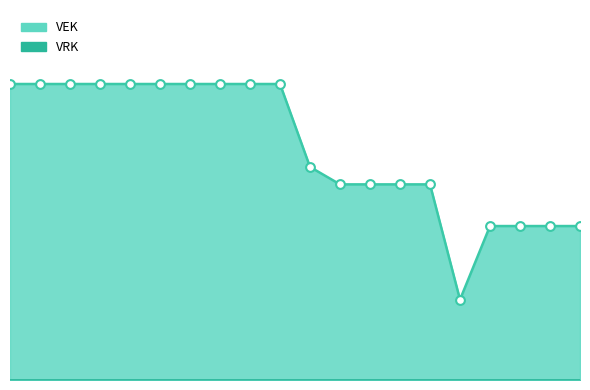

Which has a higher value, 2020 2de aanpassing - goedgekeurd or 2021 1ste aanpassing - goedgekeurd?

2020 2de aanpassing - goedgekeurd